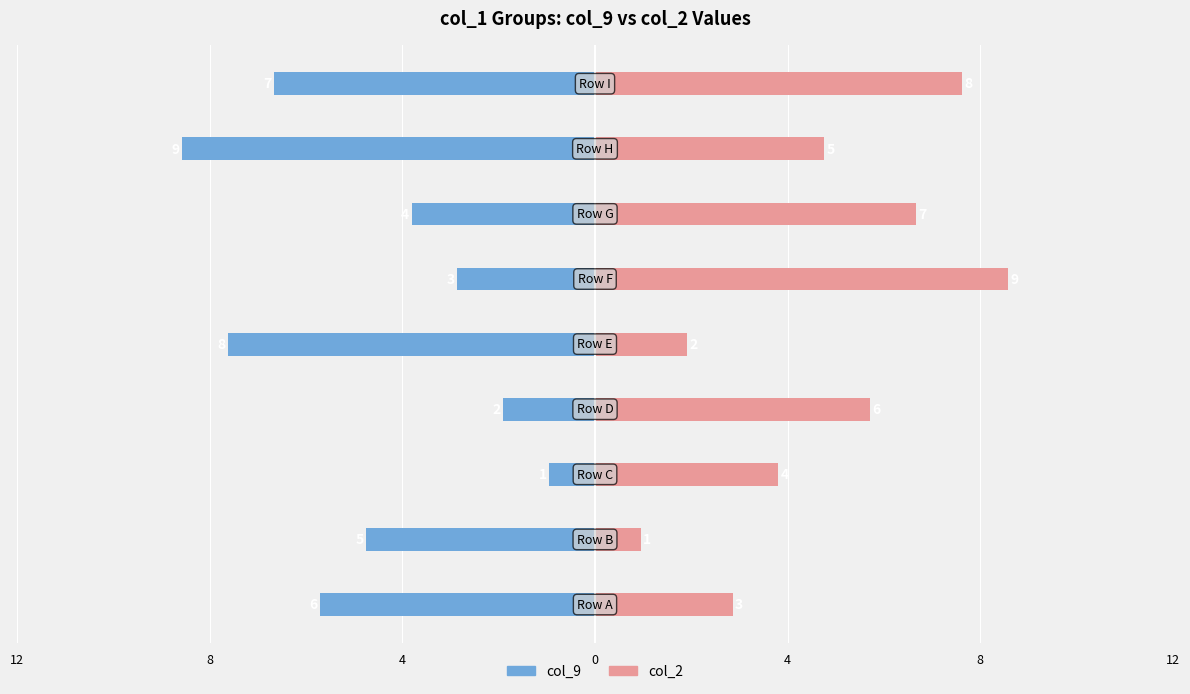

What is the difference between the second highest and second lowest values in the col_2 series?

6